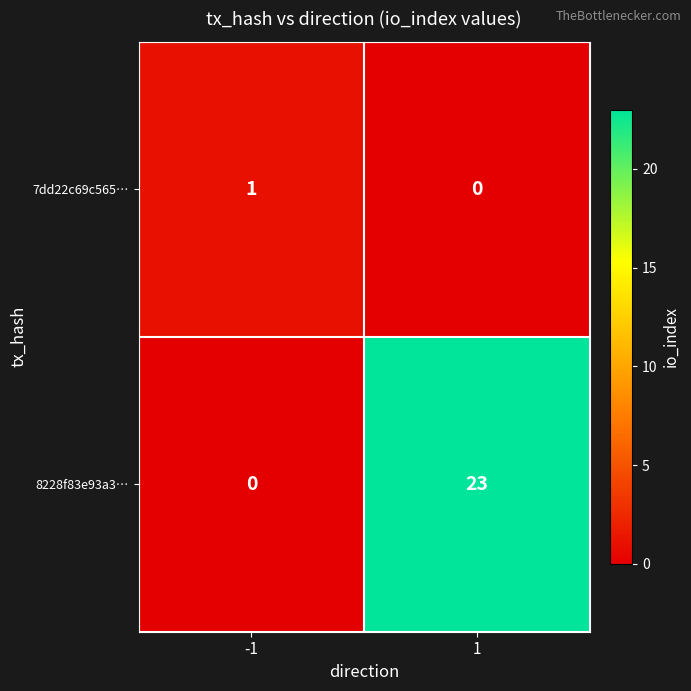

What is the highest value of the 8228f83e93a3… series?

23